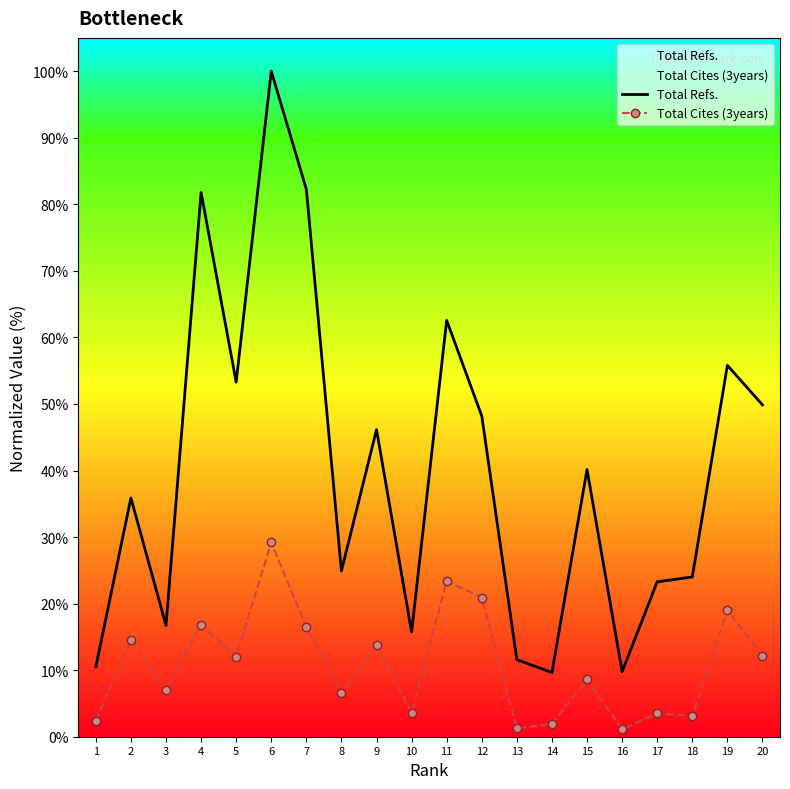

How many data points in Total Refs. are less than 40?

10